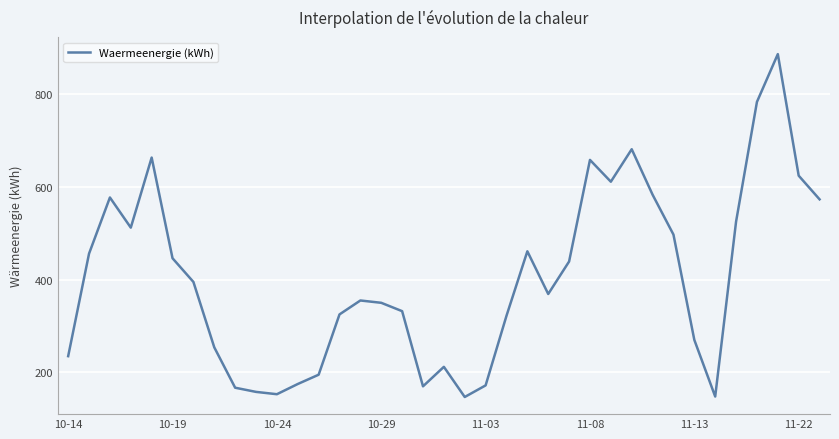

What is the greatest value displayed?

886